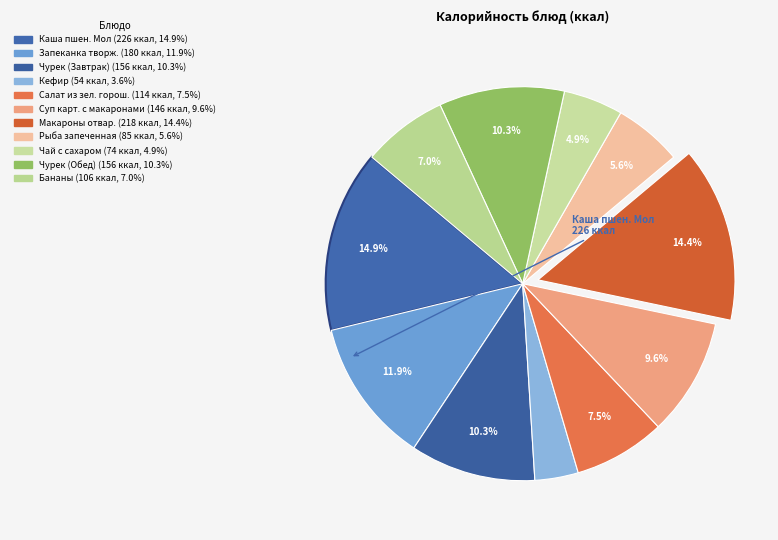

The Чурек (Обед) slice represents 10% of the pie. True or false?

True